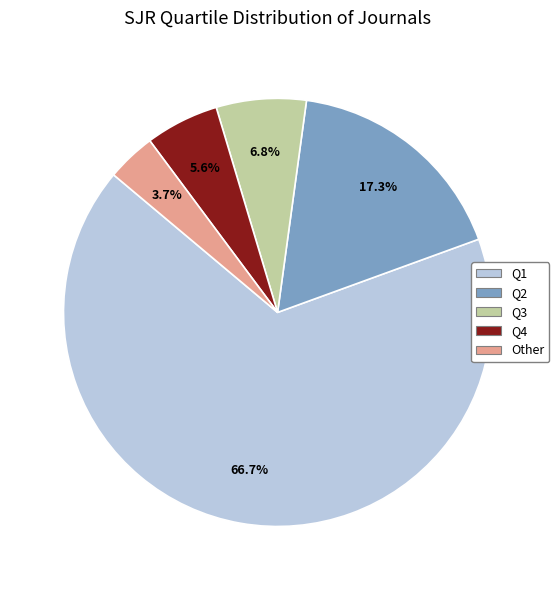

The Q3 slice represents 1% of the pie. True or false?

False